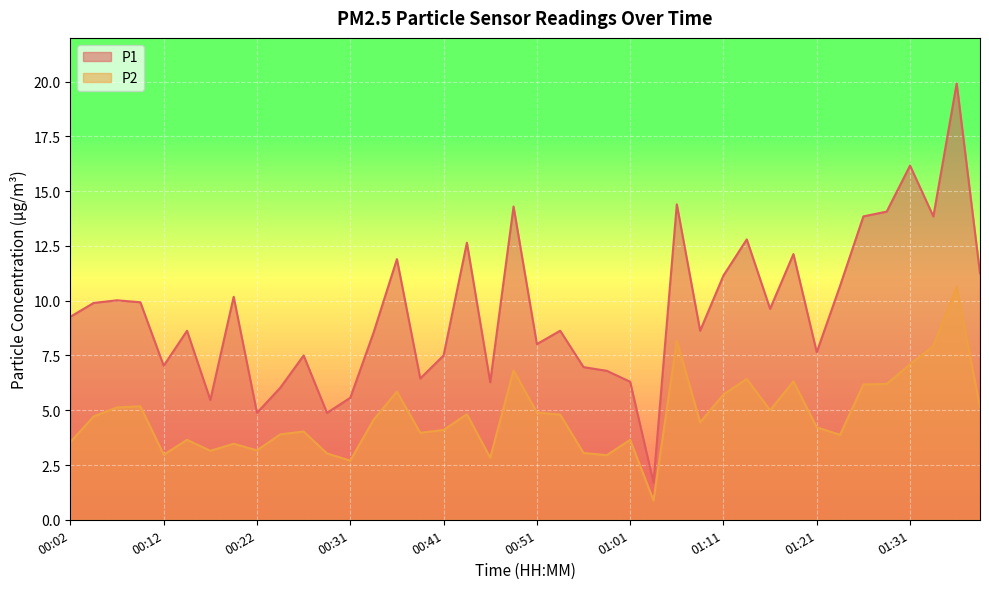

Count the number of categories in the chart.

40